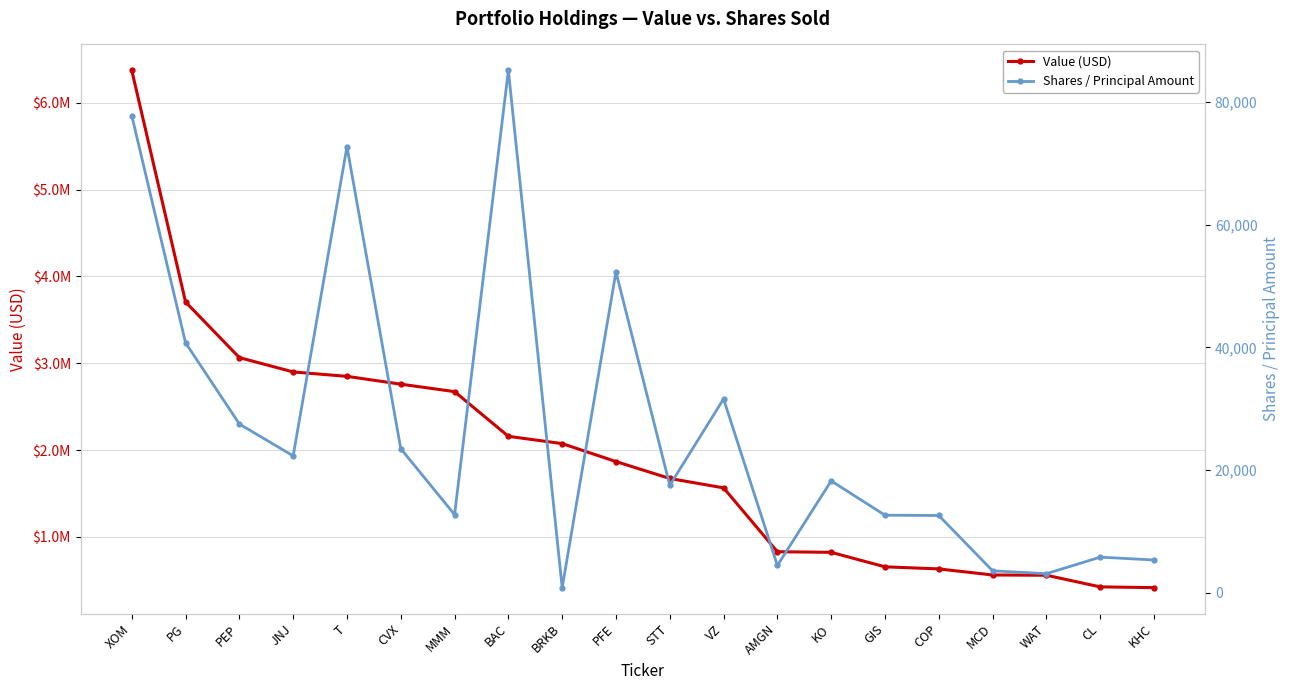

True or false: Shares / Principal Amount has a value of 77781 at XOM.

True